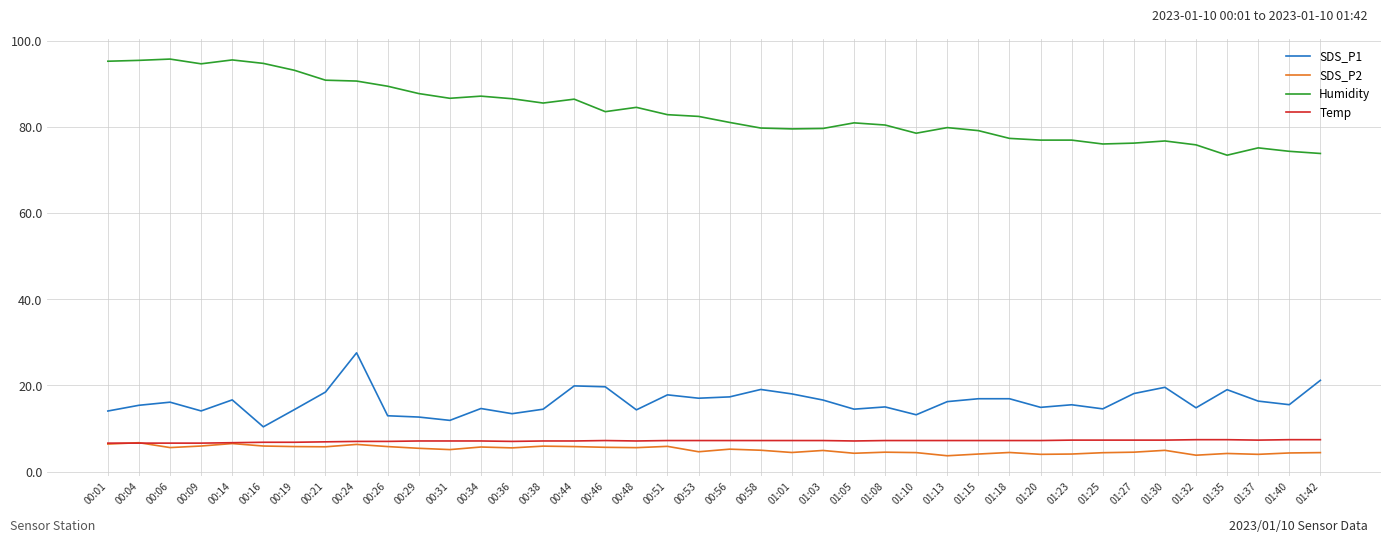

True or false: Temp and Humidity intersect in this chart.

False